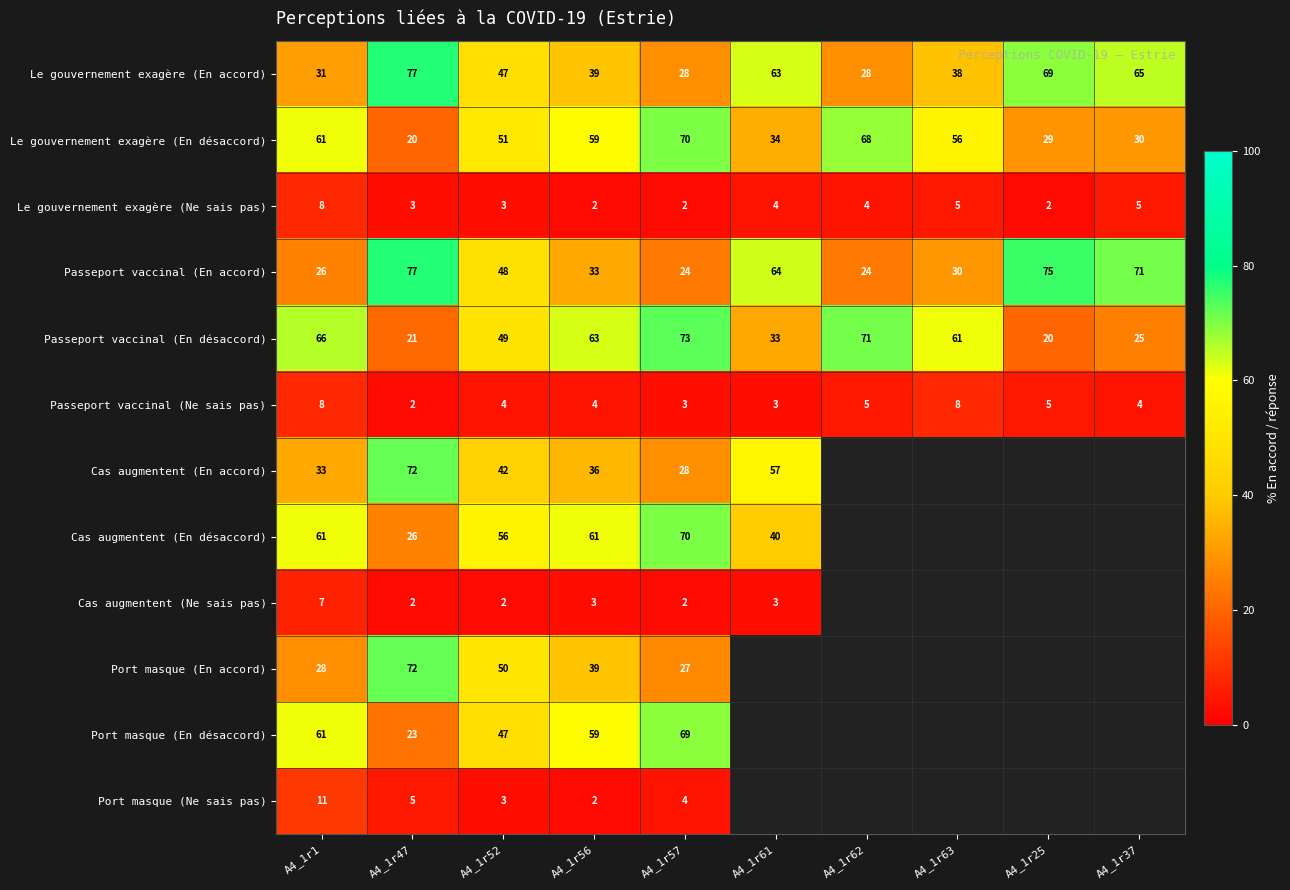

How many values in the Le gouvernement exagère (En désaccord) series are below 56?

5